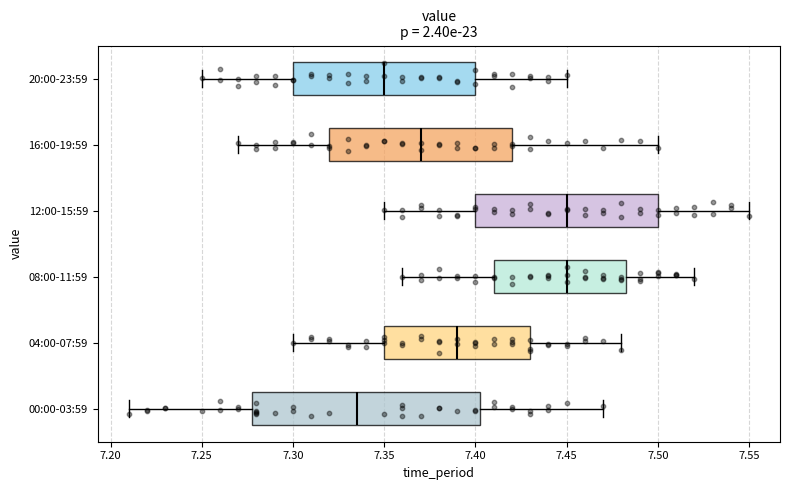

Where does the right whisker of the box for 20:00-23:59 end on the x-axis? The values are not printed on the chart, so give them approximately, as read against the axis.

7.450